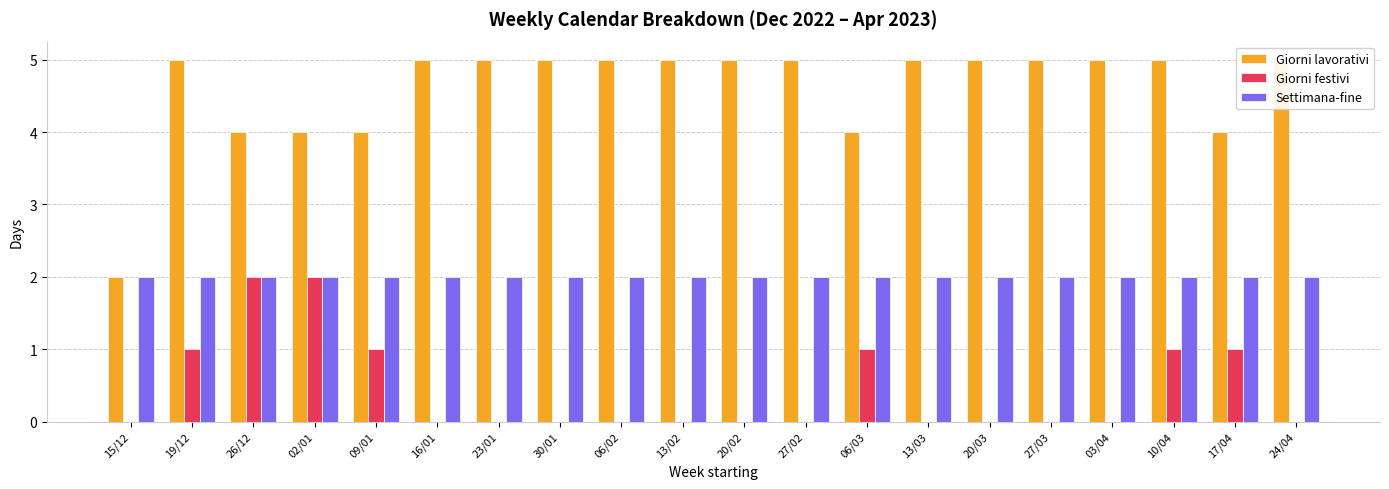

What is the label of the 12th bar from the left?

27/02